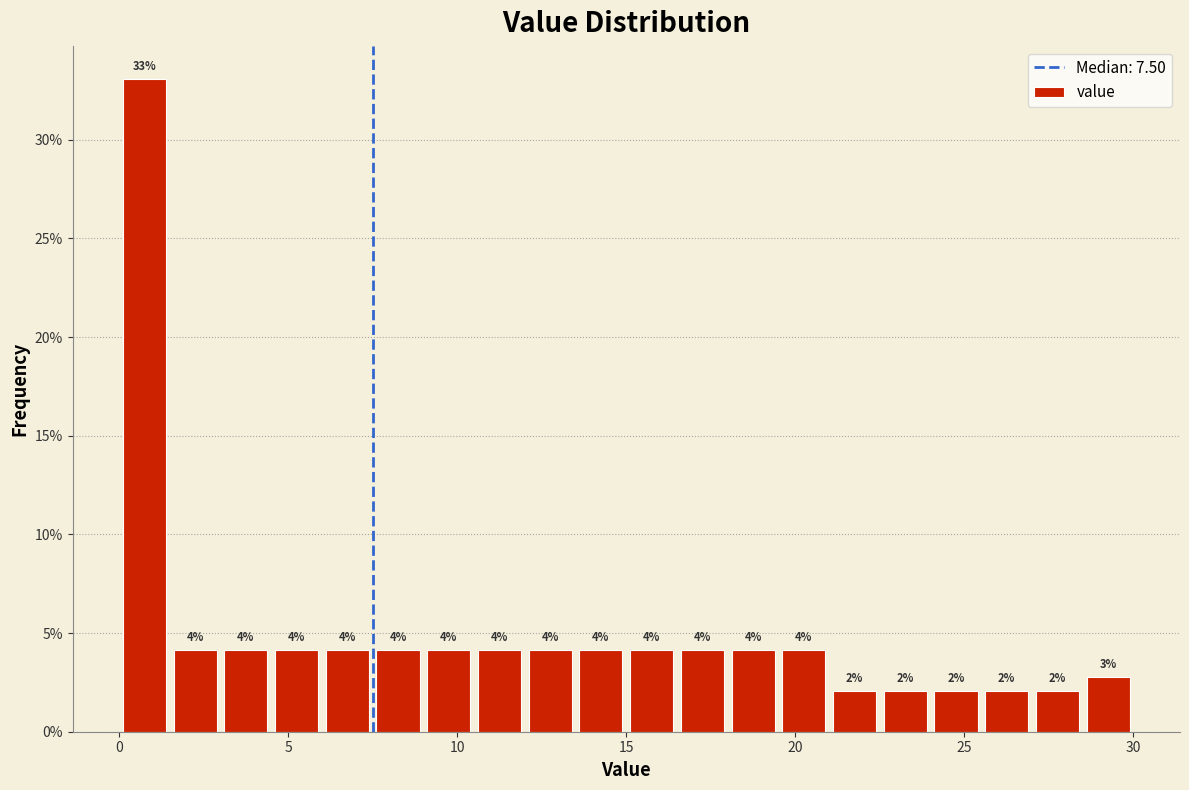

Read against the x-axis, roughly where is the centre of the tallest bar?

1.0